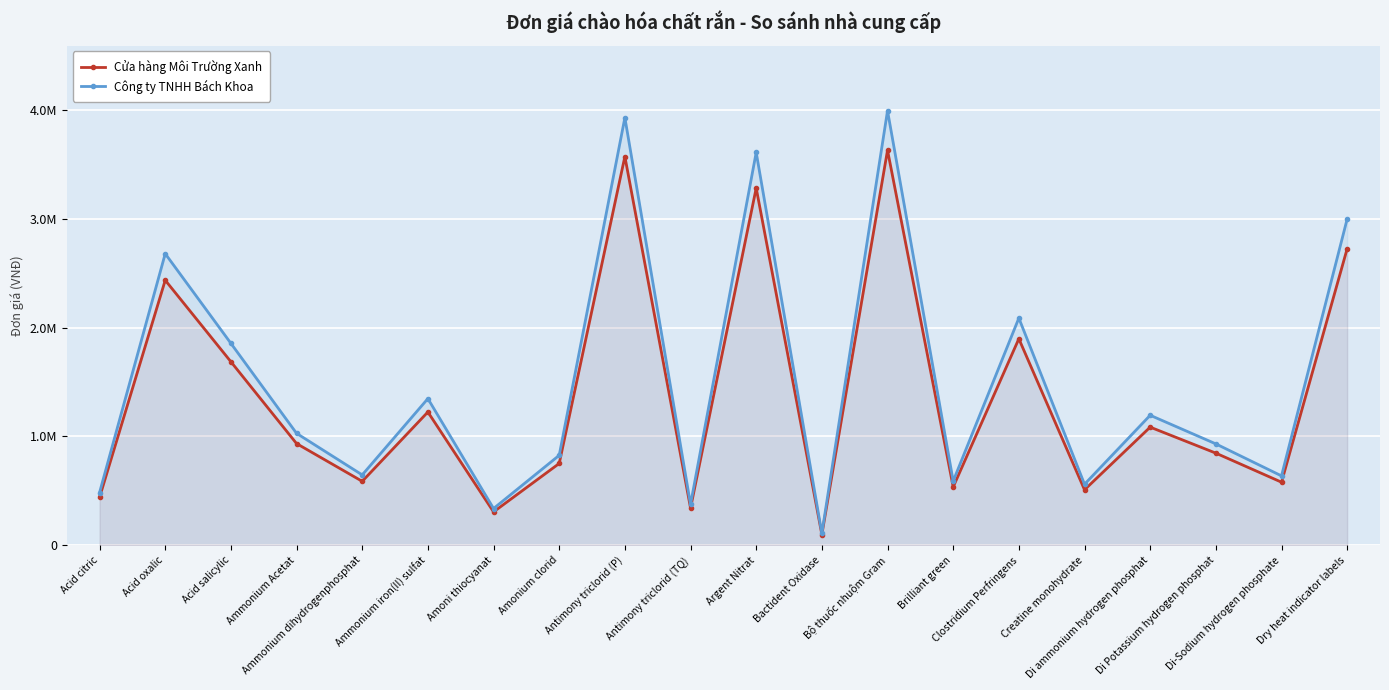

Read the Công ty TNHH Bách Khoa value at Antimony triclorid (P).

3930000